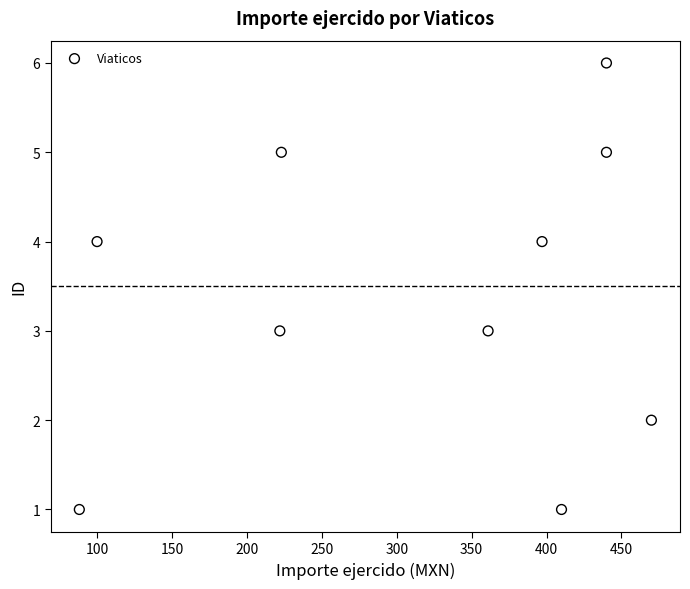

What is the range of Y values (max minus min)?

5